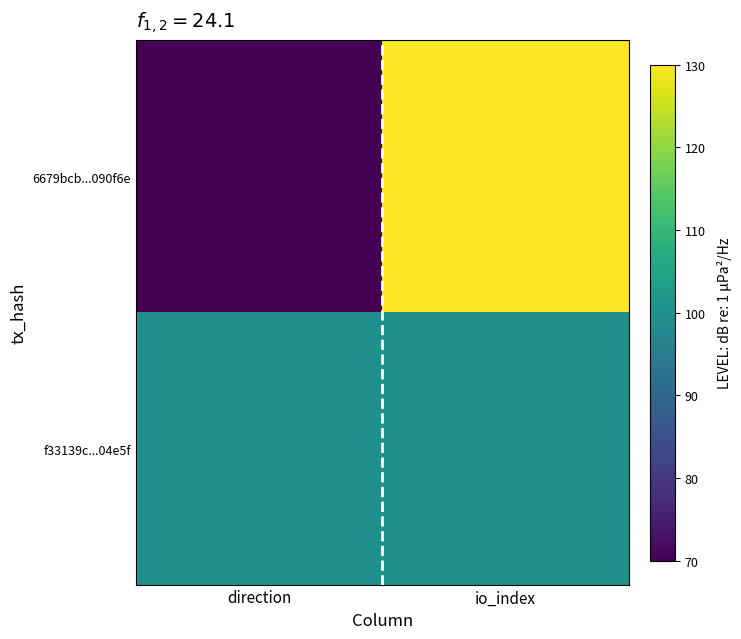

What is the total value across all series at direction?

170